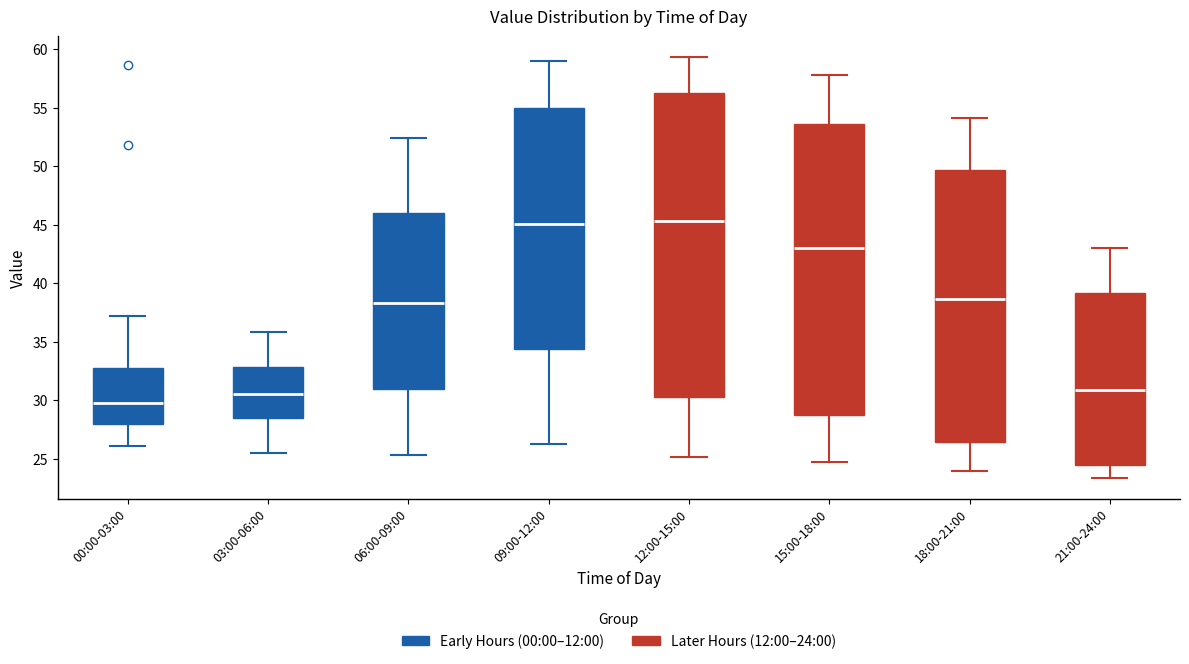

Which box's median line is the lowest?

00:00-03:00